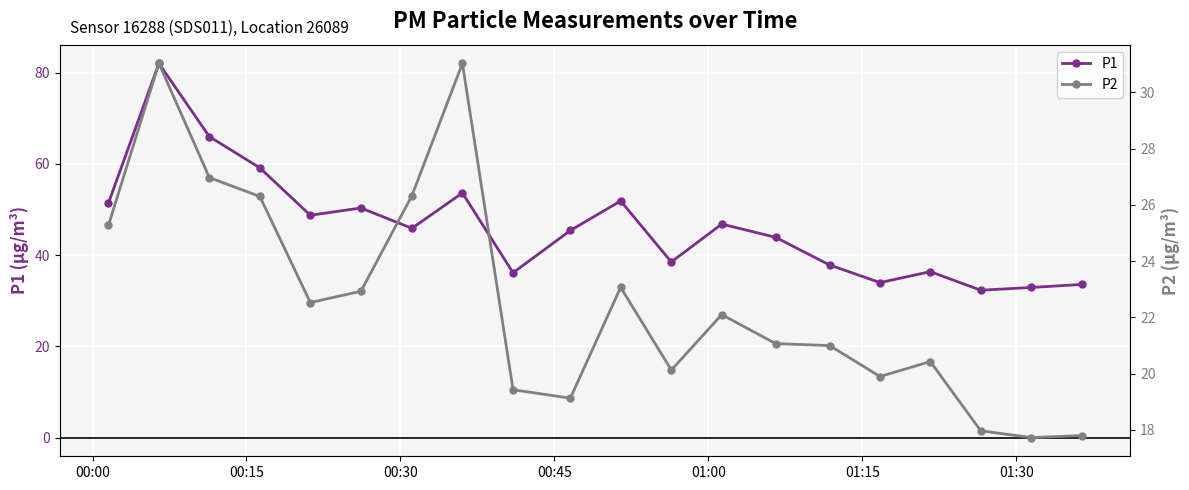

True or false: P2 and P1 intersect in this chart.

False